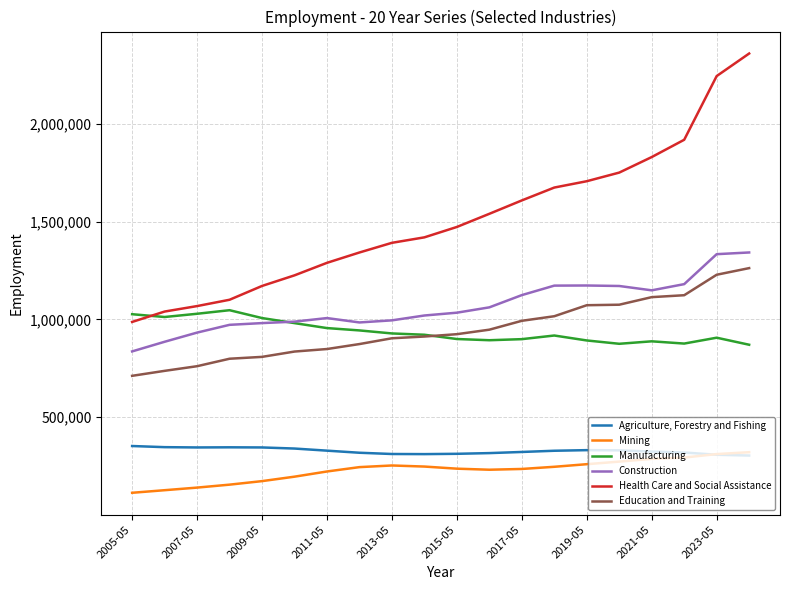

What is the maximum value shown in the chart?

2359700